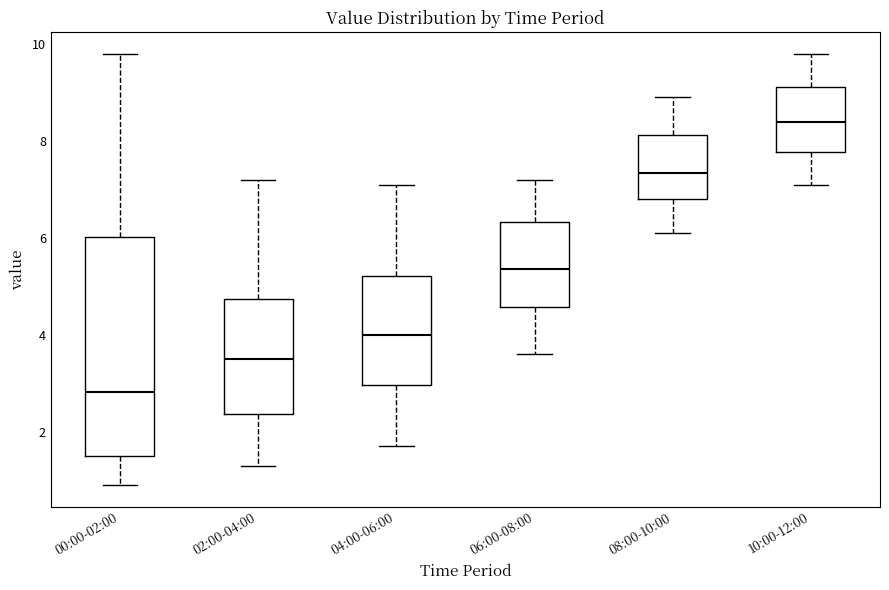

Comparing the boxes themselves (not the whiskers), which one is the tallest?

00:00-02:00